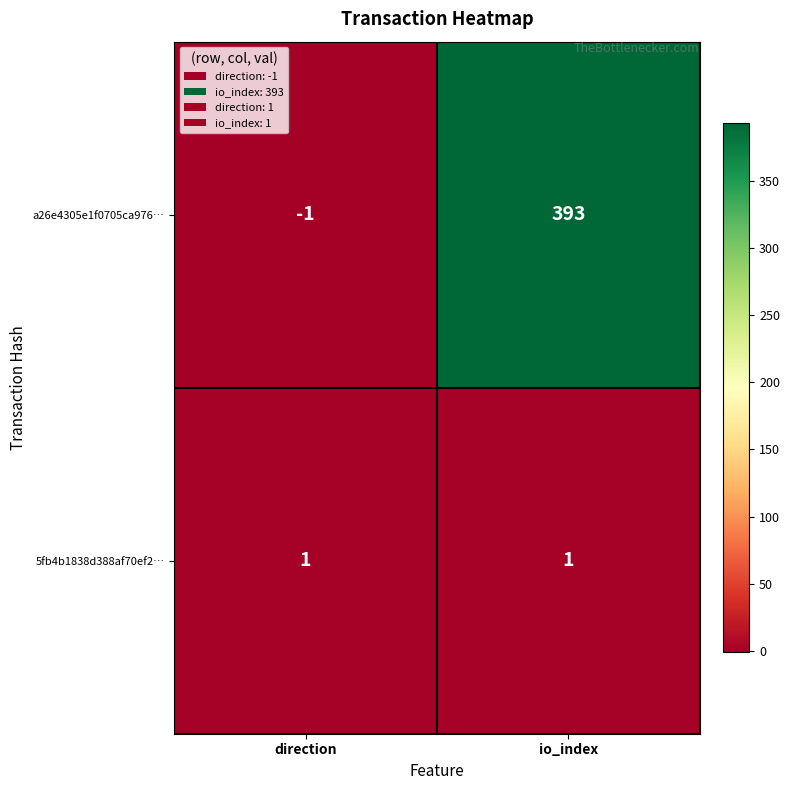

Which category has the highest value across all series?

io_index